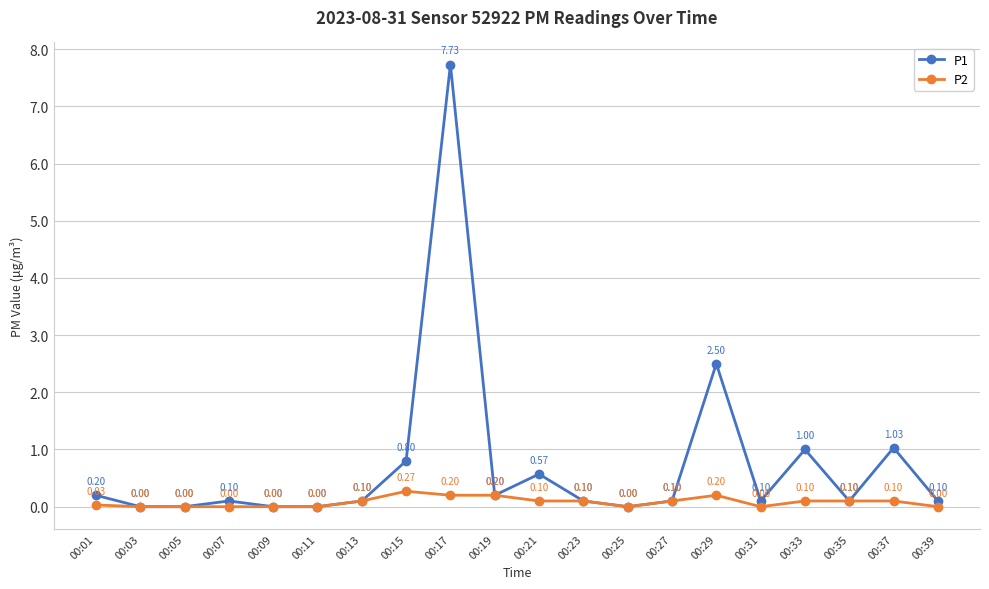

At 00:37, list the series in order from largest to smallest.

P1, P2